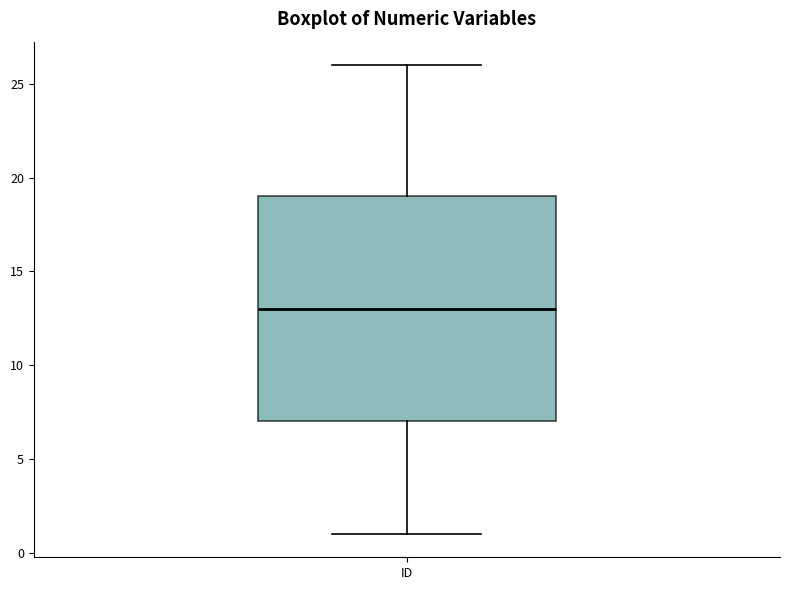

Read this box plot against the y-axis: the position of the median line, the range covered by the box, and the ends of both whiskers. The values are not printed on the chart, so give them approximately, as read against the axis.

median 13, box 7 to 19, whiskers 1 to 26